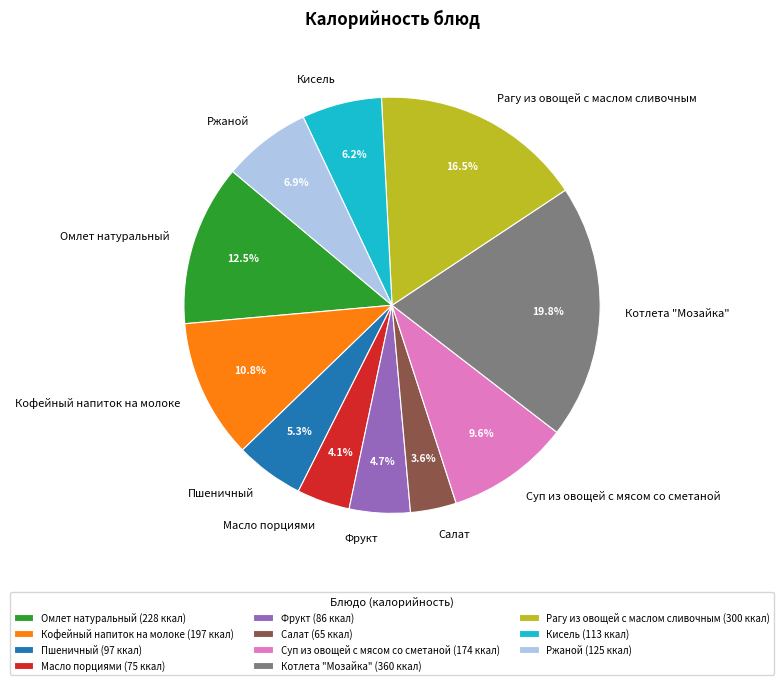

To the nearest percent, what portion does Котлета "Мозайка" represent?

20%